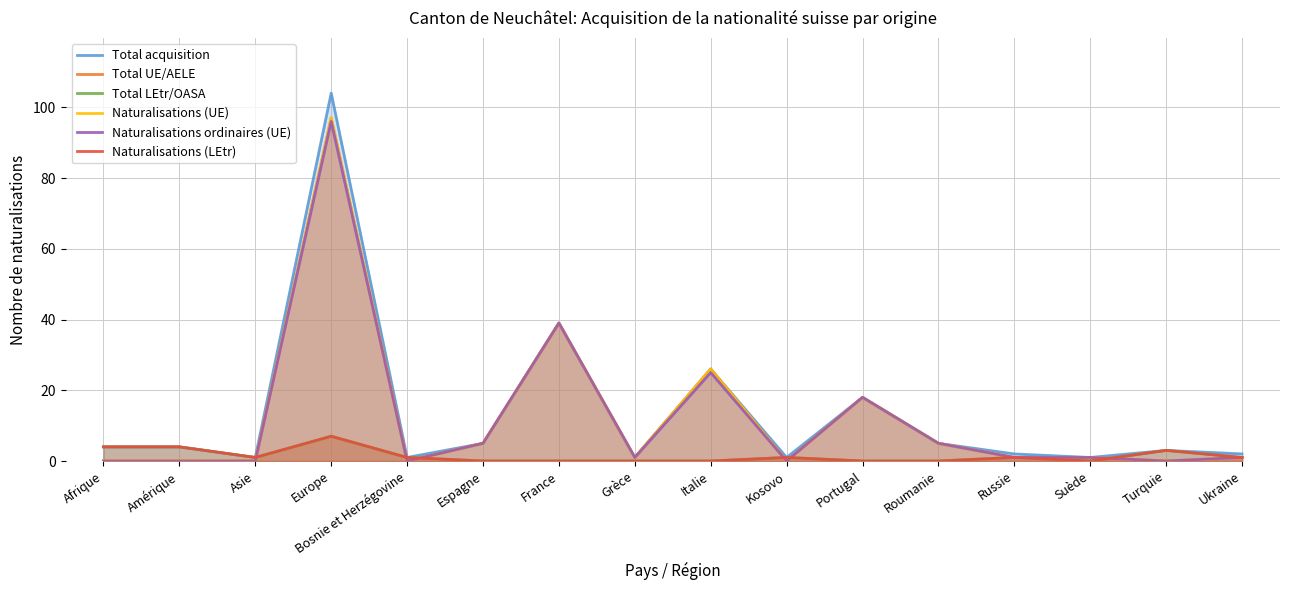

Which category has the lowest value across all series?

Afrique